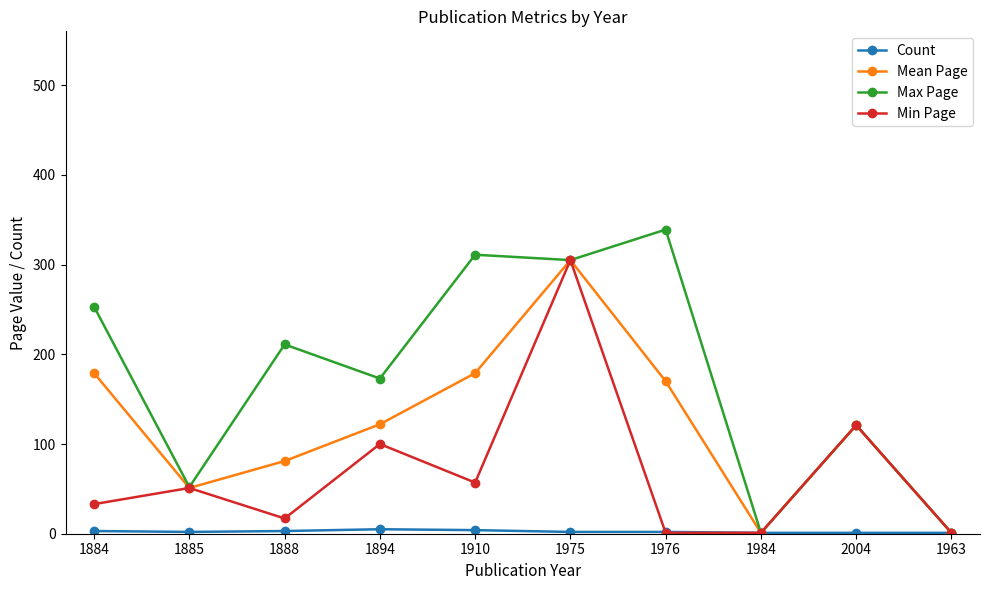

The value of Max Page at 1884 is 429. True or false?

False